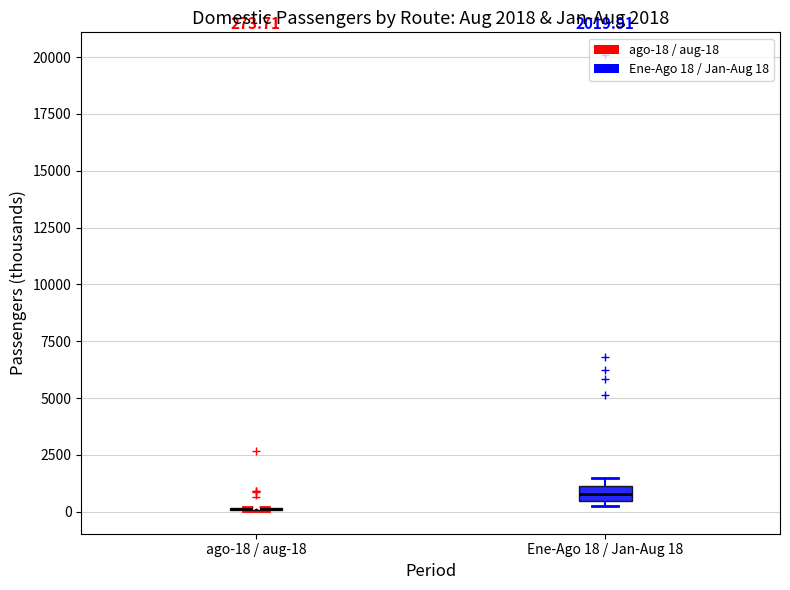

Which box is the tallest, from its lower edge to its upper edge?

Ene-Ago 18 / Jan-Aug 18